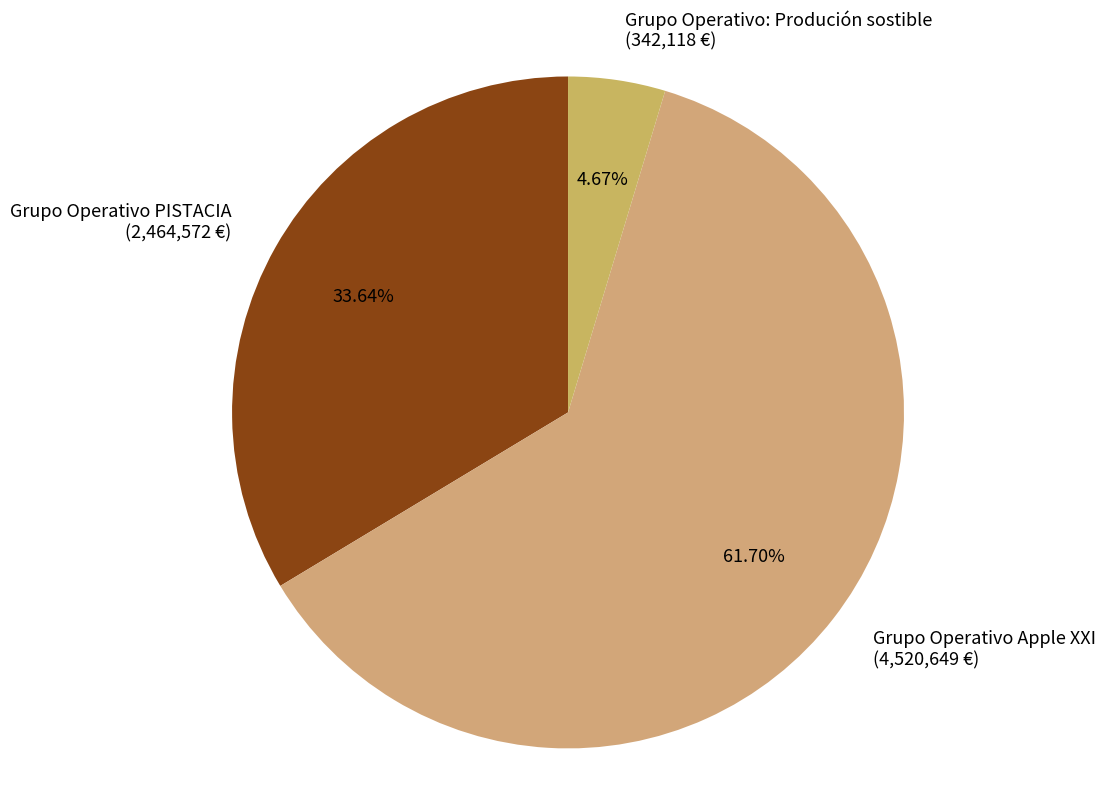

Between Grupo Operativo Apple XXI (4,520,649 €) and Grupo Operativo PISTACIA (2,464,572 €), which is larger?

Grupo Operativo Apple XXI (4,520,649 €)